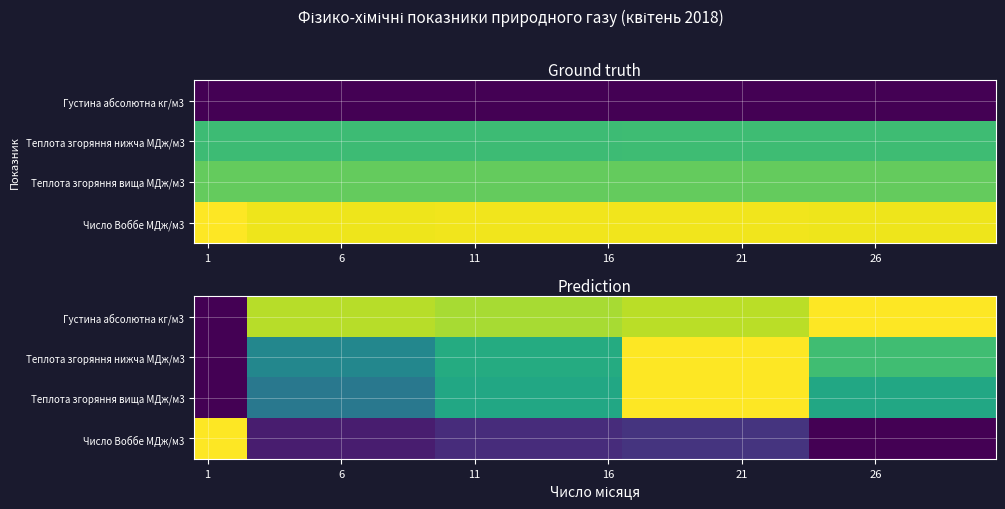

At which label does Густина абсолютна кг/м3 reach its minimum?

1